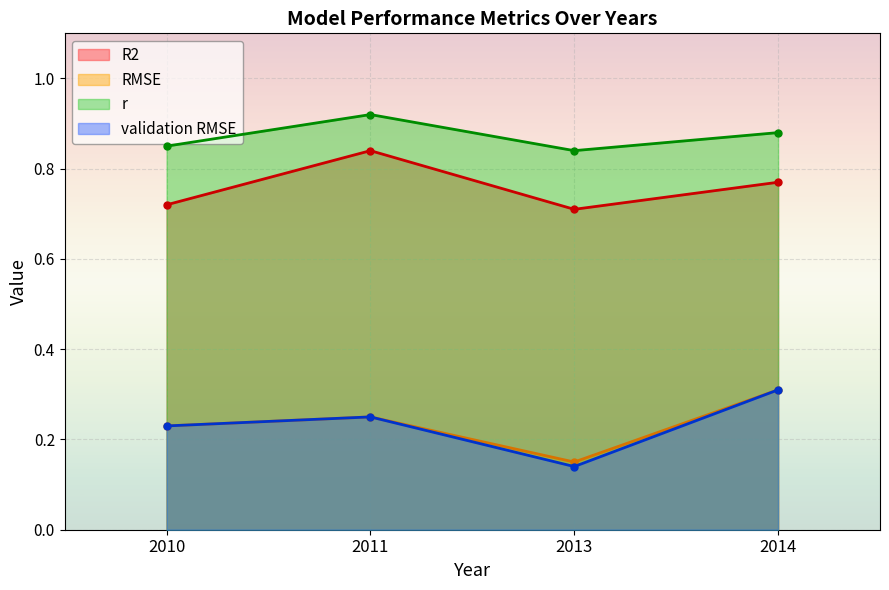

At which category is the sum across all series the highest?

2014